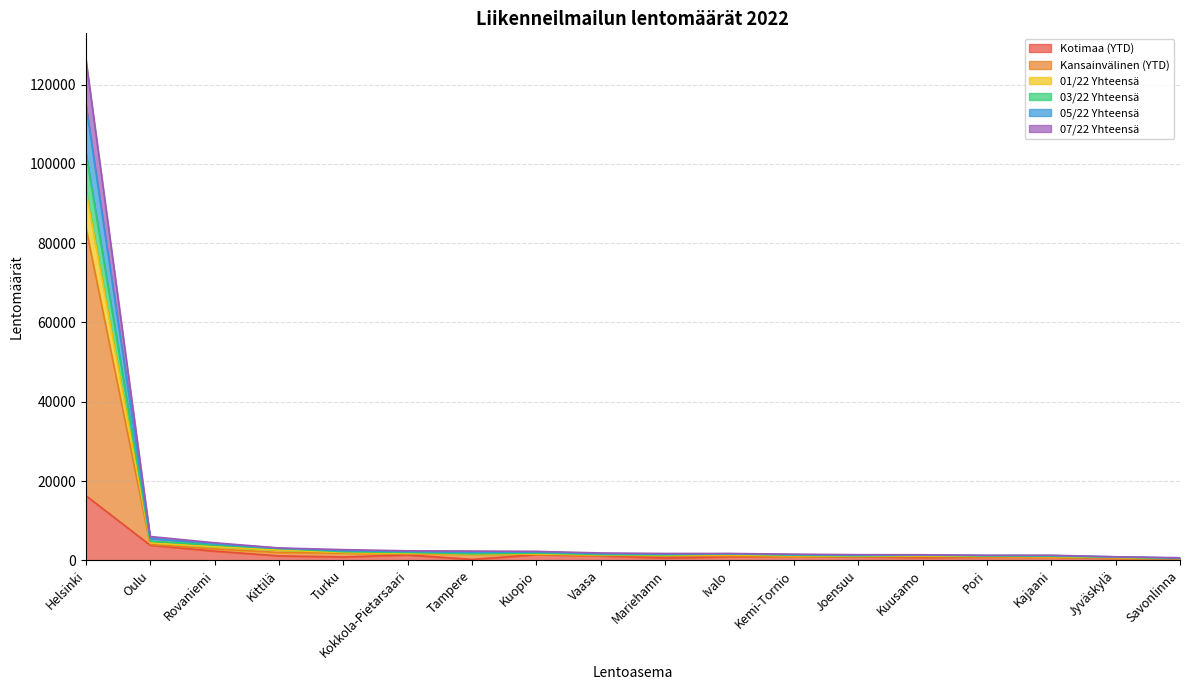

What is the sum of all 03/22 Yhteensä values?

121003